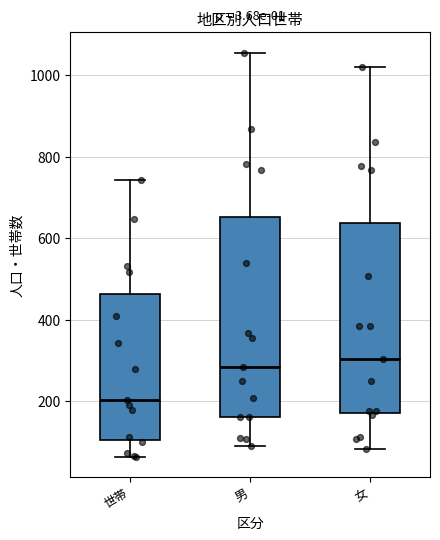

Where is the lower edge of the box for 世帯 on the y-axis? The values are not printed on the chart, so give them approximately, as read against the axis.

100